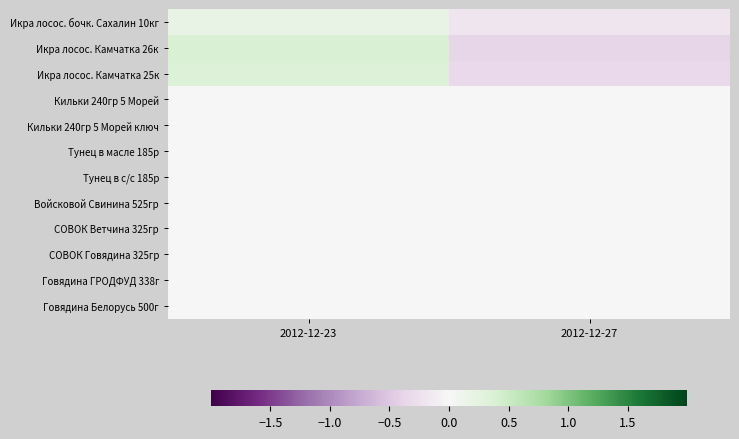

What is the spread (max minus min) of values at 2012-12-27?

0.4